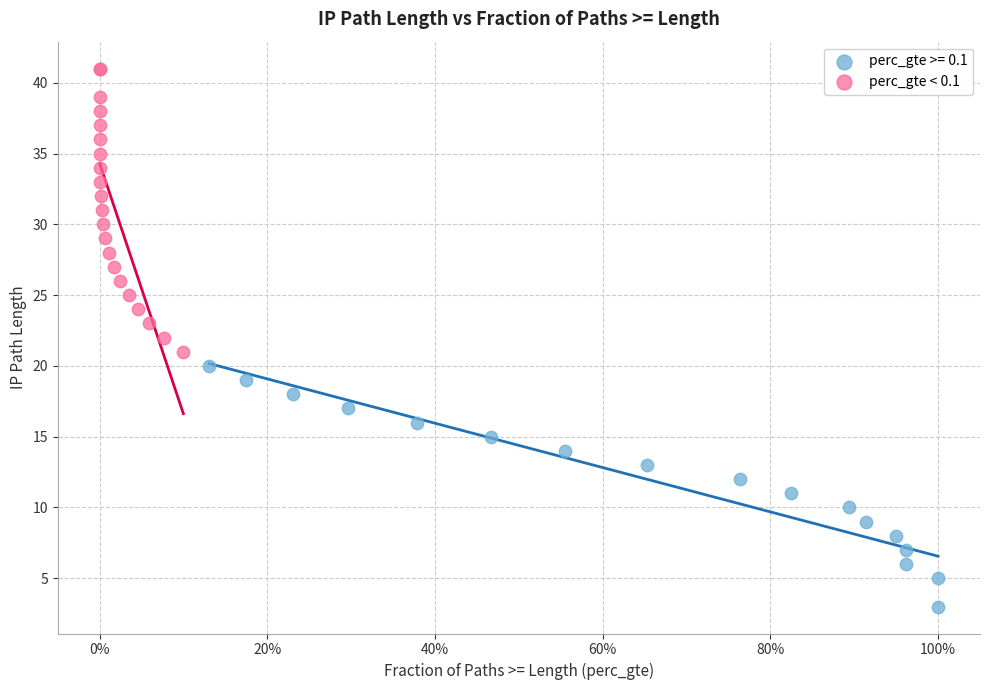

Which series contains the lowest Y value?

perc_gte >= 0.1